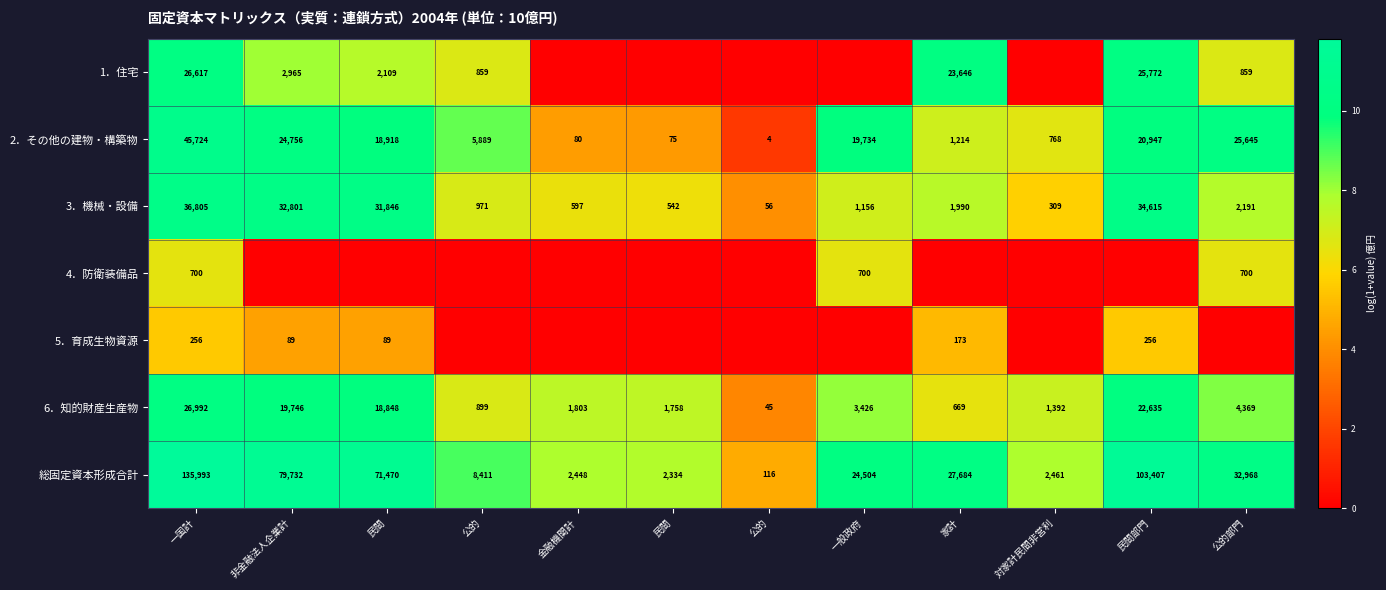

How many data points in 6．知的財産生産物 are less than 3426?

6